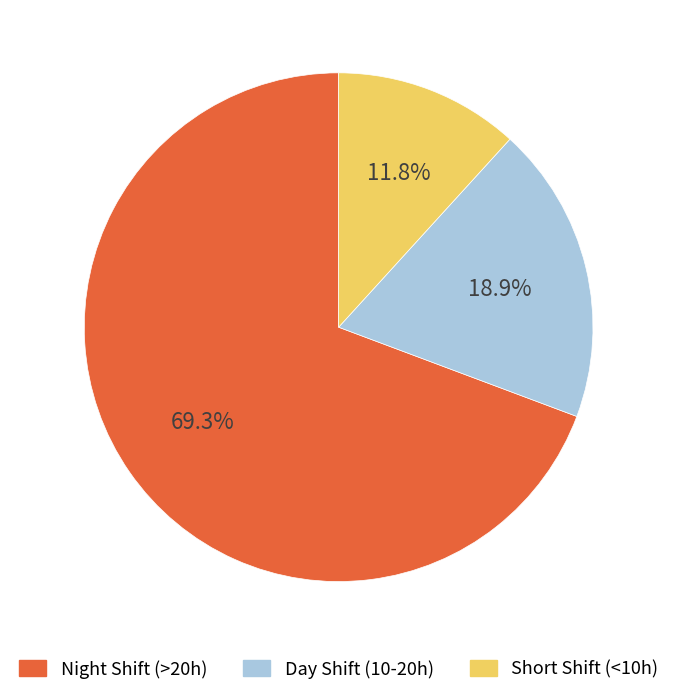

Is there any slice that represents more than half of the pie?

Yes